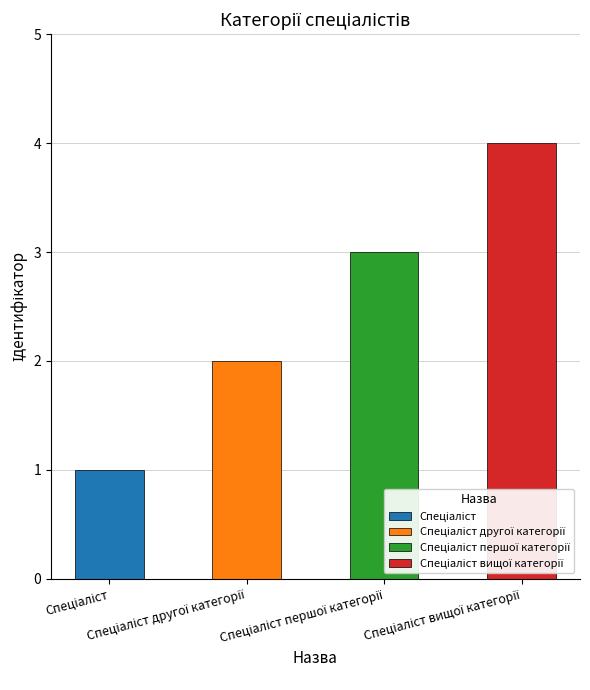

Which has a higher value, Спеціаліст другої категорії or Спеціаліст першої категорії?

Спеціаліст першої категорії